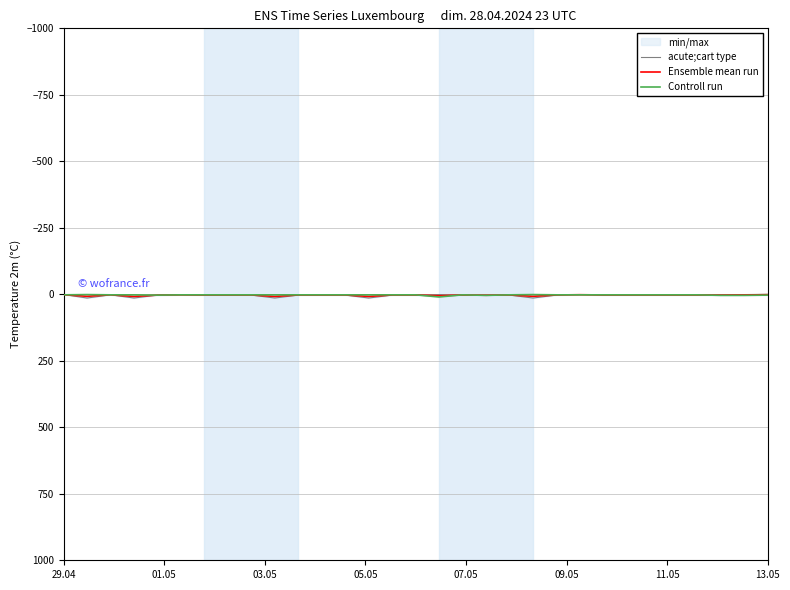

What is the sum of the Controll run values at 8 and 24?

4.0